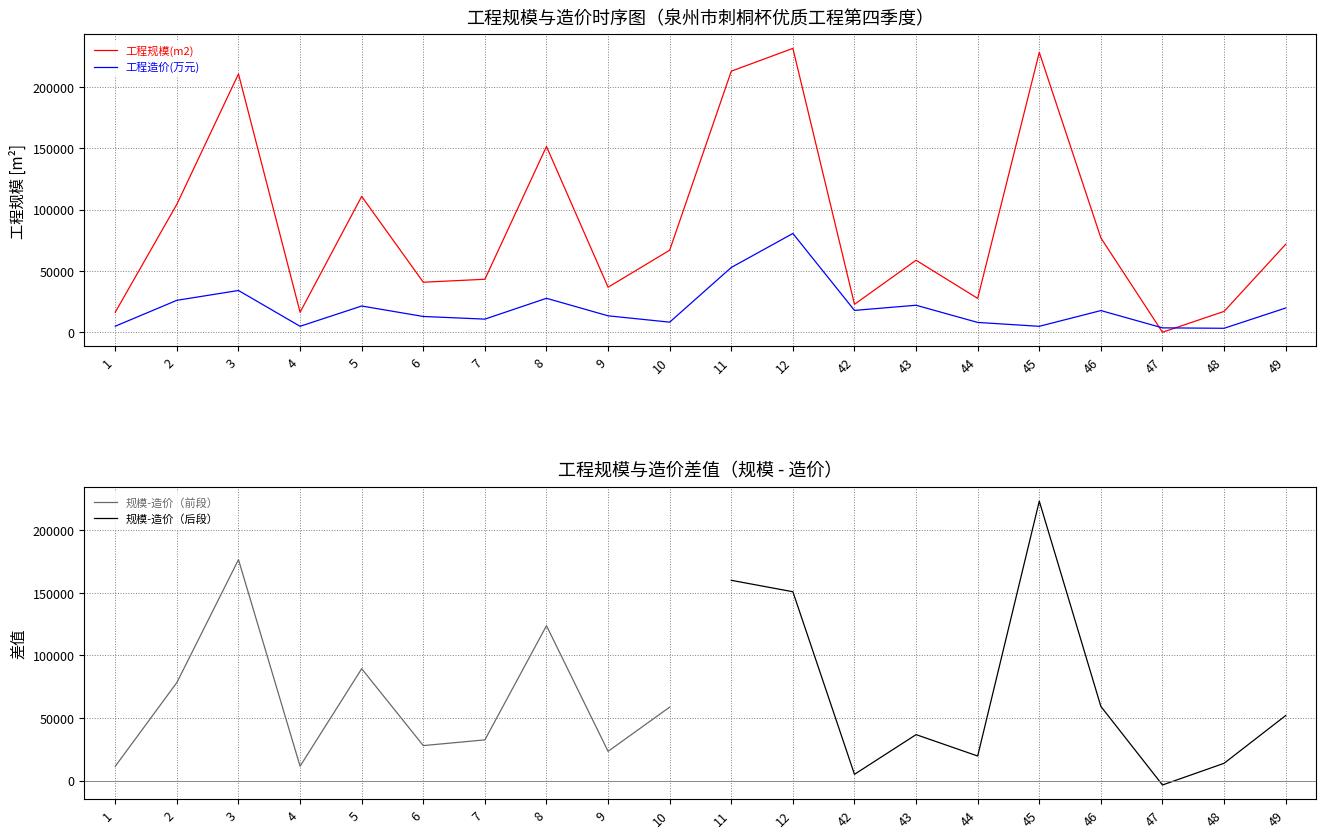

Which series ends up on top after the final intersection of 工程造价(万元) and 工程规模(m2)?

工程规模(m2)